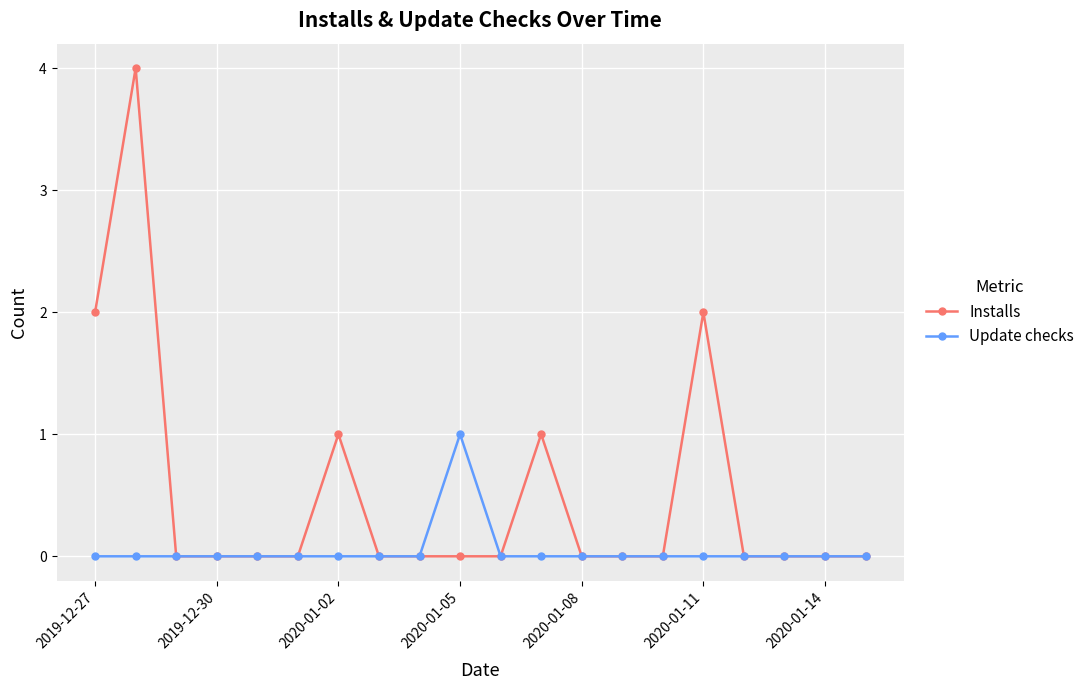

Which series has the largest range (max minus min)?

Installs